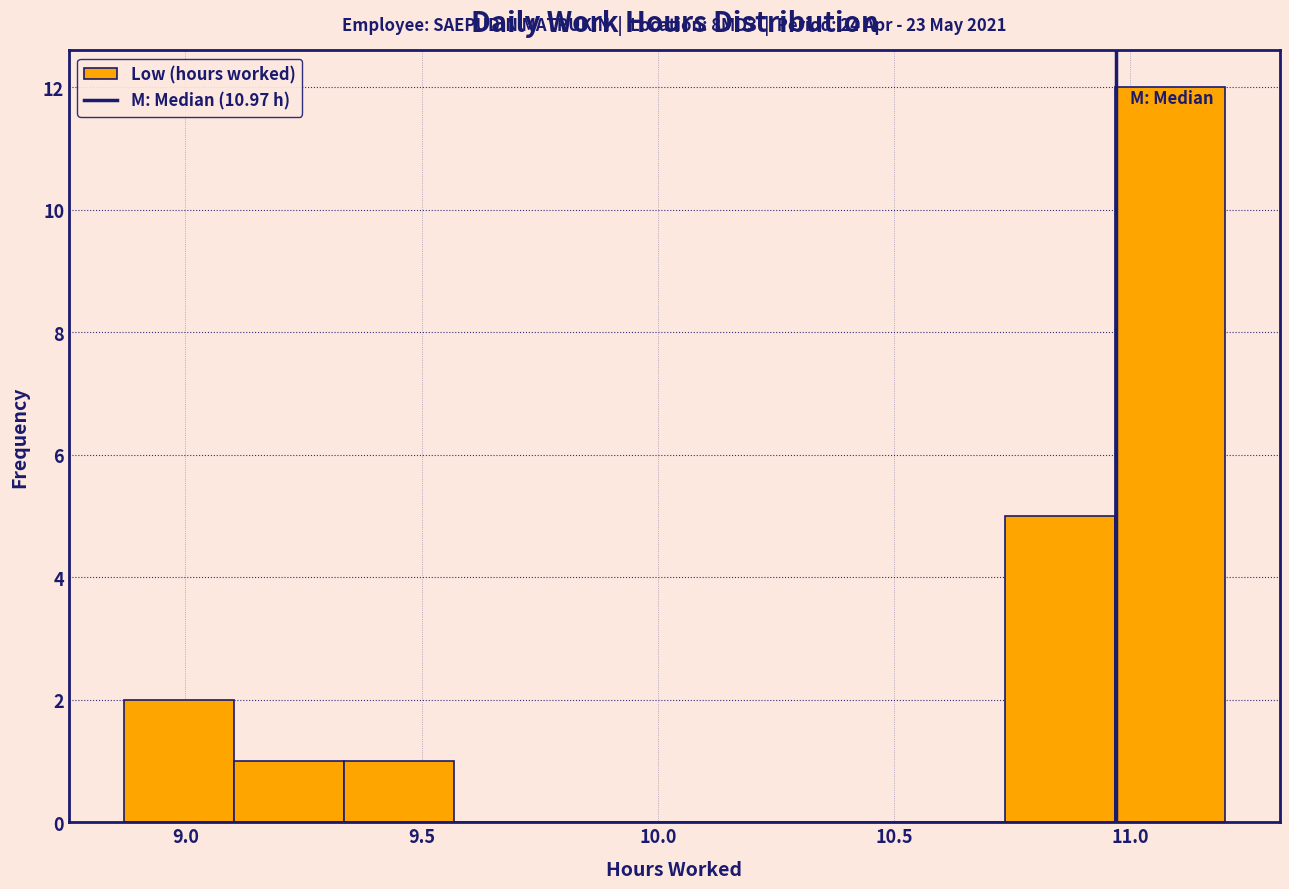

Over which range of the x-axis is the bar tallest?

10.95 to 11.20